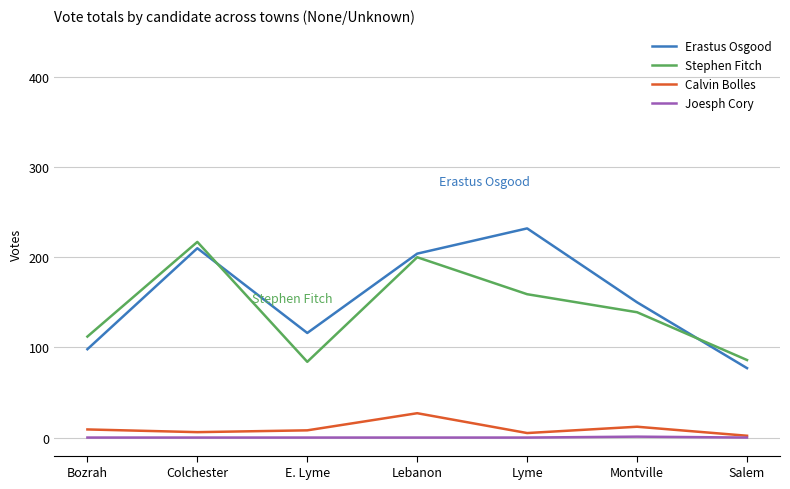

What is the total value across all series at E. Lyme?

208